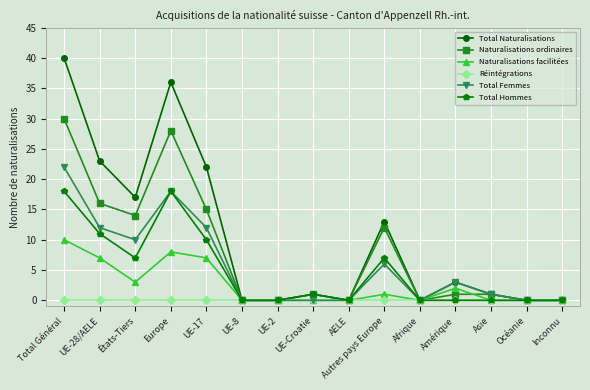

Reading left to right, list all the values displayed in this chart.

Total Naturalisations: Total Général=40	UE-28/AELE=23	États-Tiers=17	Europe=36	UE-17=22	UE-8=0	UE-2=0	UE-Croatie=1	AELE=0	Autres pays Europe=13	Afrique=0	Amérique=3	Asie=1	Océanie=0	Inconnu=0
Naturalisations ordinaires: Total Général=30	UE-28/AELE=16	États-Tiers=14	Europe=28	UE-17=15	UE-8=0	UE-2=0	UE-Croatie=1	AELE=0	Autres pays Europe=12	Afrique=0	Amérique=1	Asie=1	Océanie=0	Inconnu=0
Naturalisations facilitées: Total Général=10	UE-28/AELE=7	États-Tiers=3	Europe=8	UE-17=7	UE-8=0	UE-2=0	UE-Croatie=0	AELE=0	Autres pays Europe=1	Afrique=0	Amérique=2	Asie=0	Océanie=0	Inconnu=0
Réintégrations: Total Général=0	UE-28/AELE=0	États-Tiers=0	Europe=0	UE-17=0	UE-8=0	UE-2=0	UE-Croatie=0	AELE=0	Autres pays Europe=0	Afrique=0	Amérique=0	Asie=0	Océanie=0	Inconnu=0
Total Femmes: Total Général=22	UE-28/AELE=12	États-Tiers=10	Europe=18	UE-17=12	UE-8=0	UE-2=0	UE-Croatie=0	AELE=0	Autres pays Europe=6	Afrique=0	Amérique=3	Asie=1	Océanie=0	Inconnu=0
Total Hommes: Total Général=18	UE-28/AELE=11	États-Tiers=7	Europe=18	UE-17=10	UE-8=0	UE-2=0	UE-Croatie=1	AELE=0	Autres pays Europe=7	Afrique=0	Amérique=0	Asie=0	Océanie=0	Inconnu=0